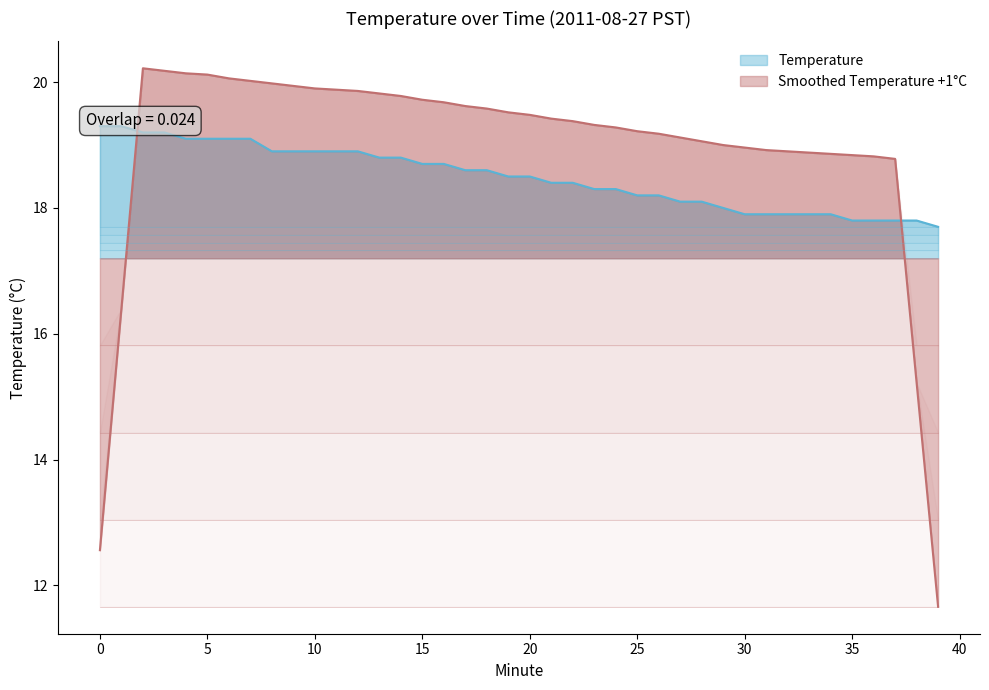

The value at 8 is 18.9. True or false?

True